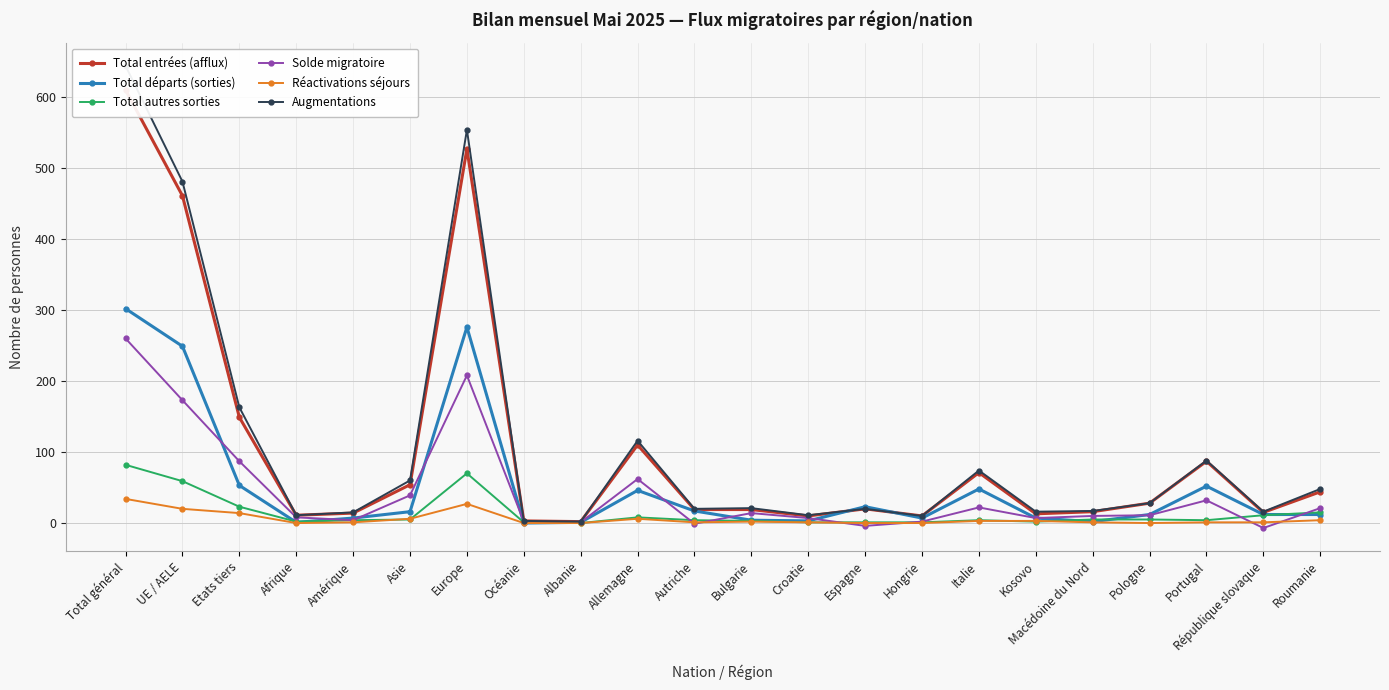

List the series in order of their peak value, lowest first.

Réactivations séjours, Total autres sorties, Solde migratoire, Total départs (sorties), Total entrées (afflux), Augmentations